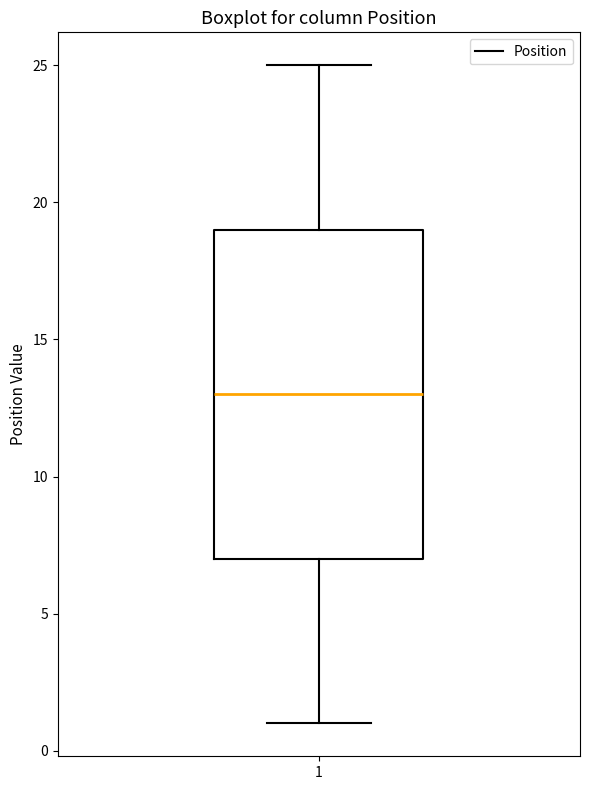

Where is the upper edge of the box at x = 1 on the y-axis? The values are not printed on the chart, so give them approximately, as read against the axis.

19